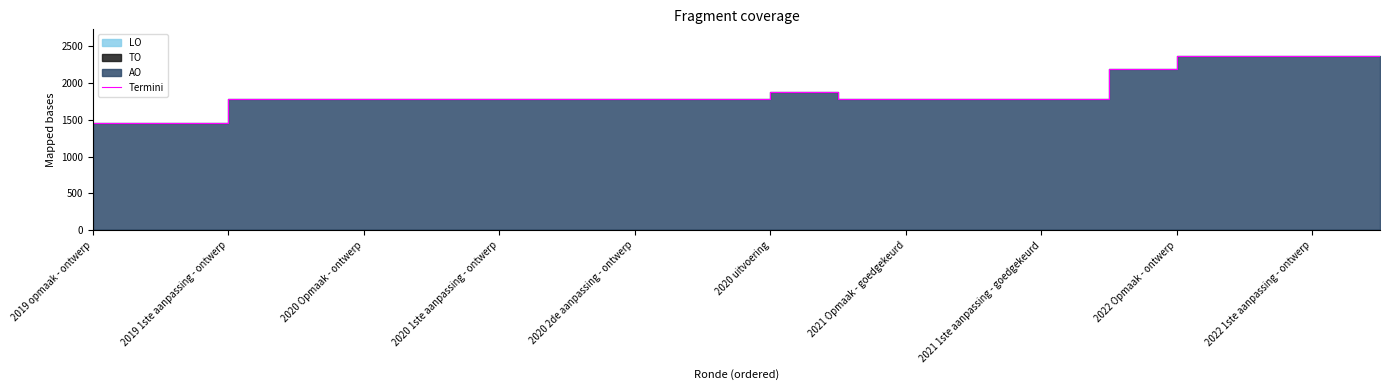

What is the minimum value shown in the chart?

1452